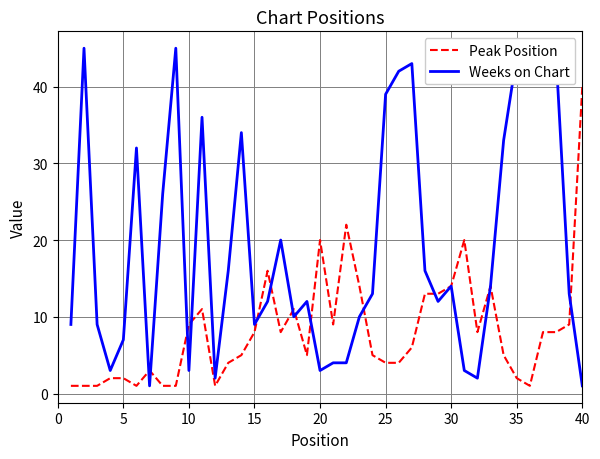

Rank the series by their average value, from highest to lowest.

Weeks on Chart, Peak Position